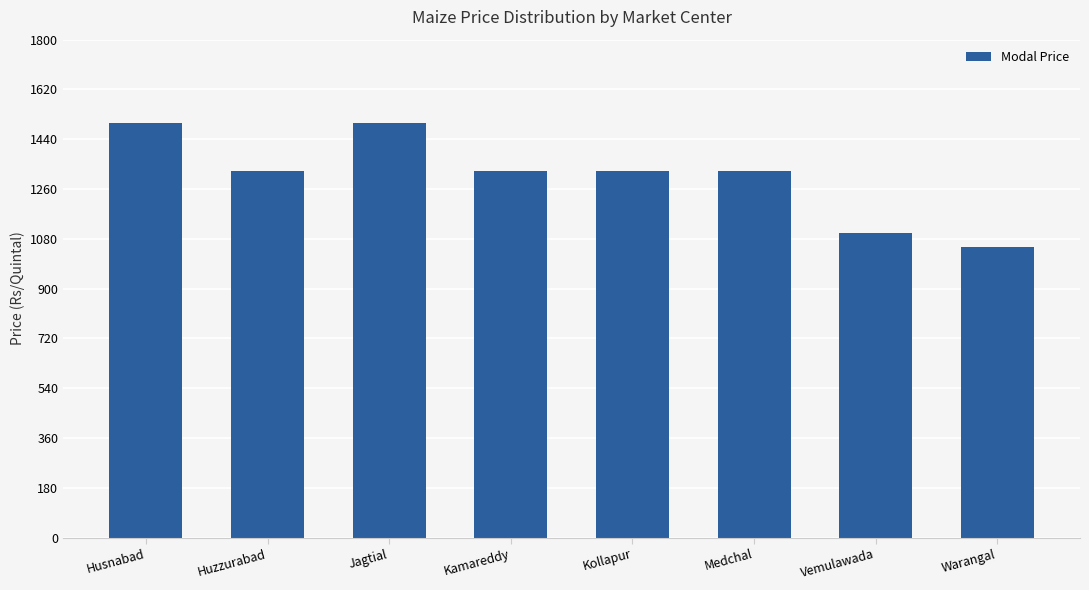

Which has a higher value, Warangal or Kollapur?

Kollapur